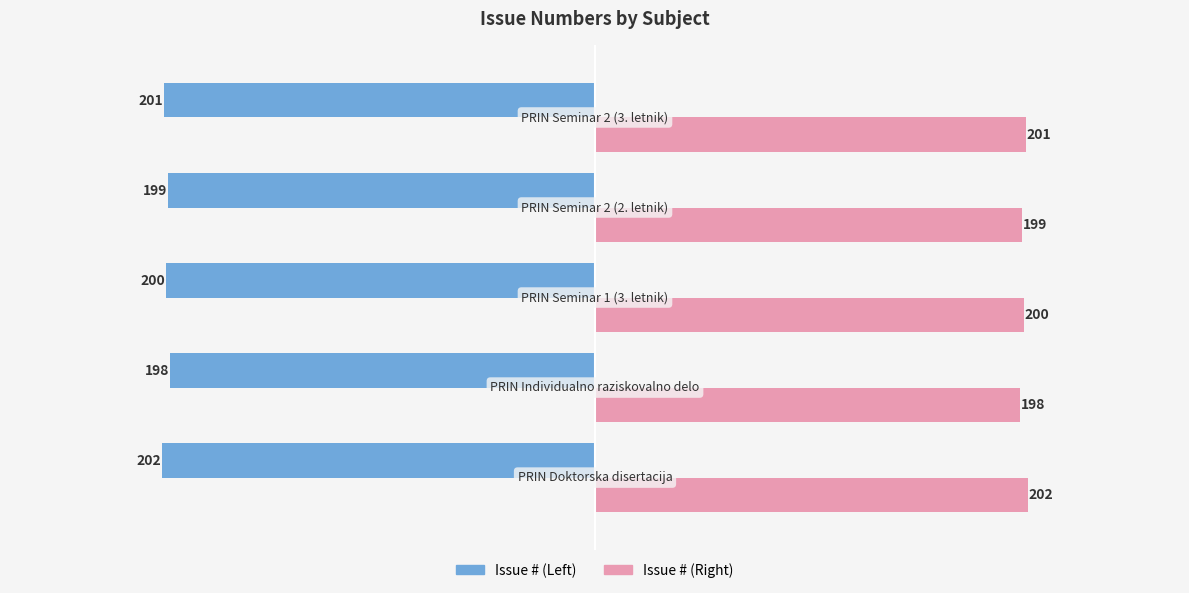

What is the maximum value shown in the chart?

202